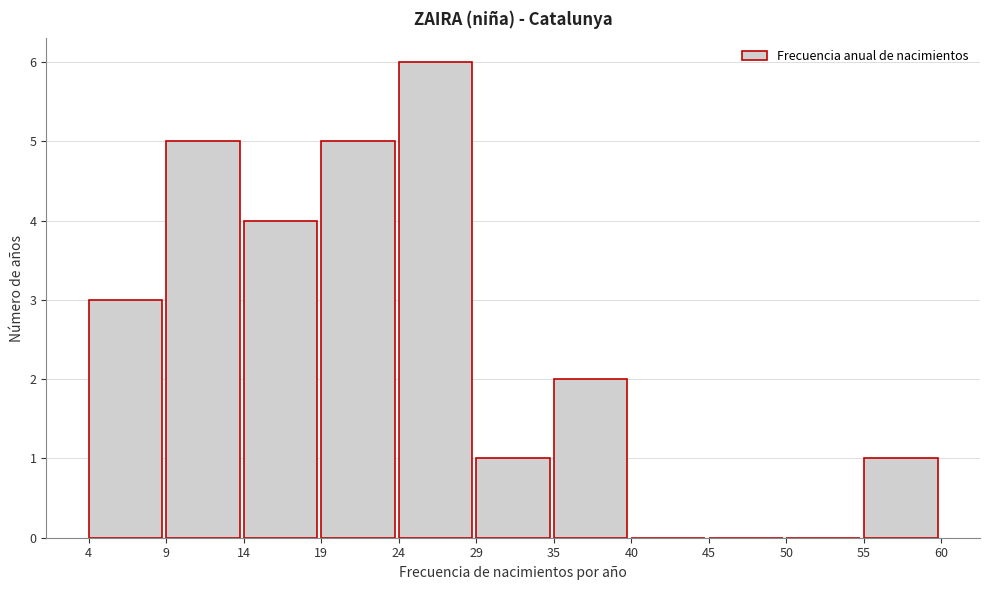

What is the height of the bar covering 19 to 24 on the x-axis? The values are not printed on the chart, so give them approximately, as read against the axis.

5